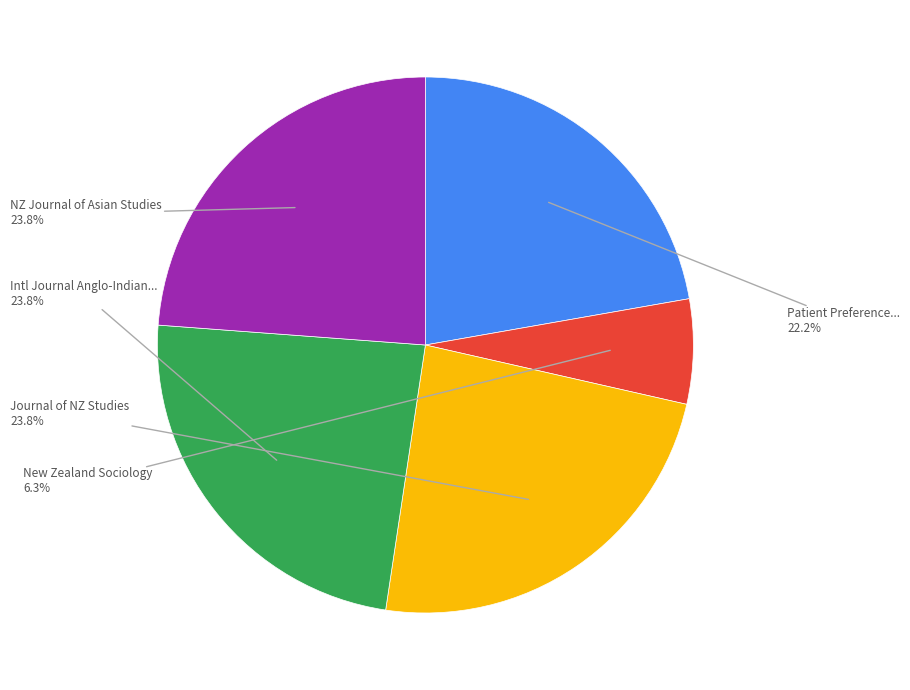

Does any single category account for the majority?

No